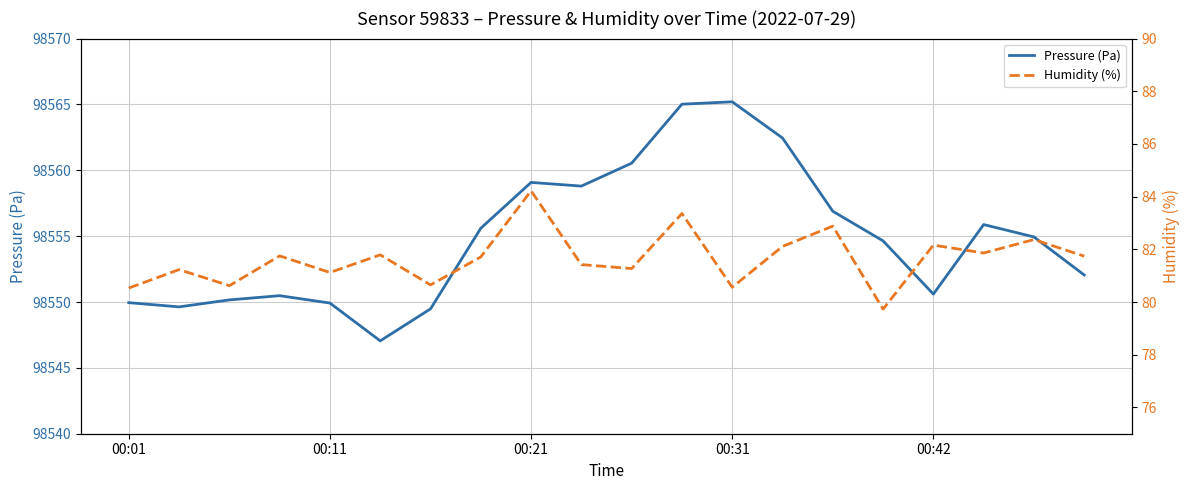

True or false: Humidity (%) and Pressure (Pa) intersect in this chart.

False